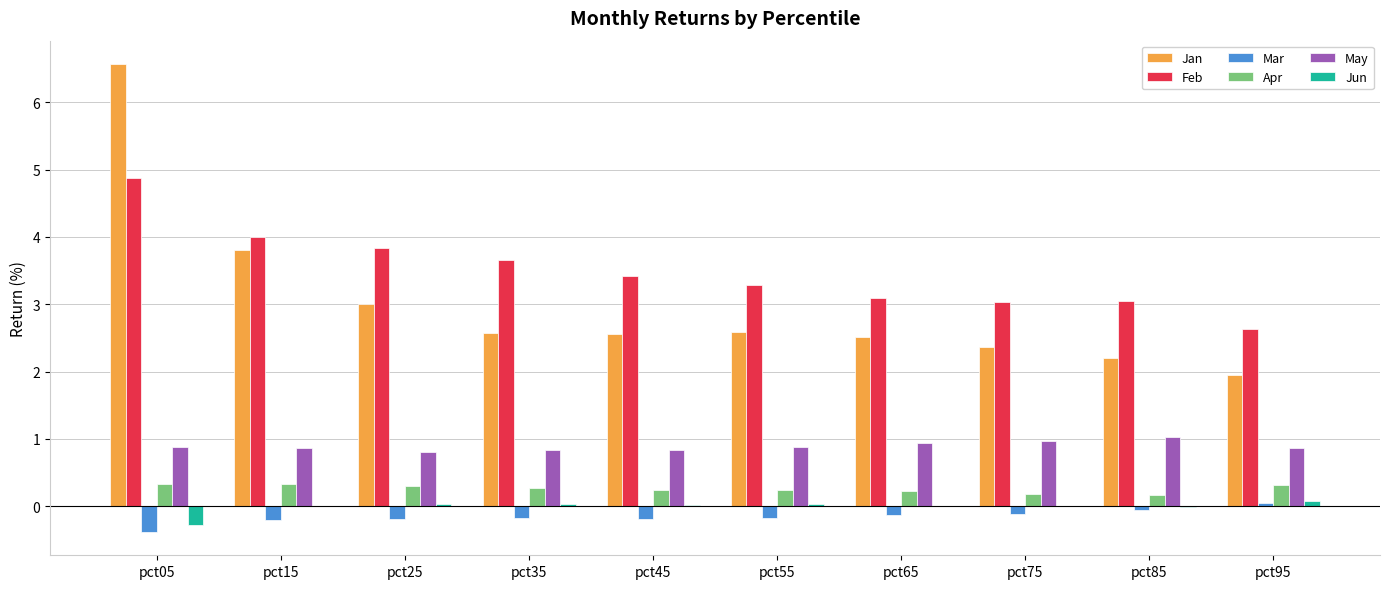

Which series has the widest spread of values?

Jan